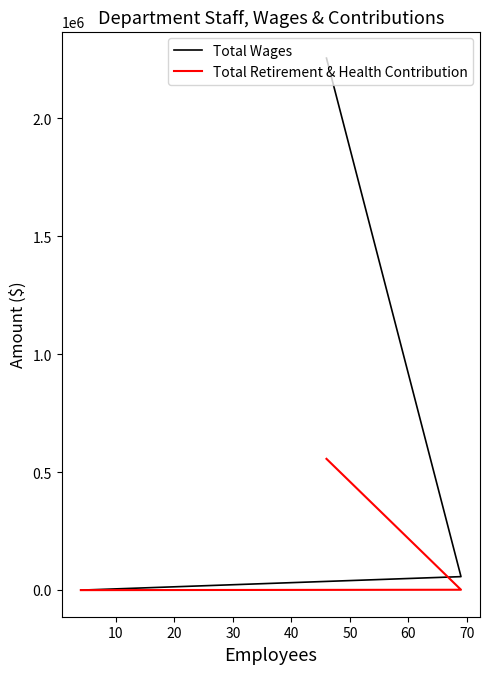

True or false: Total Retirement & Health Contribution has a value of 964917 at 0.

False